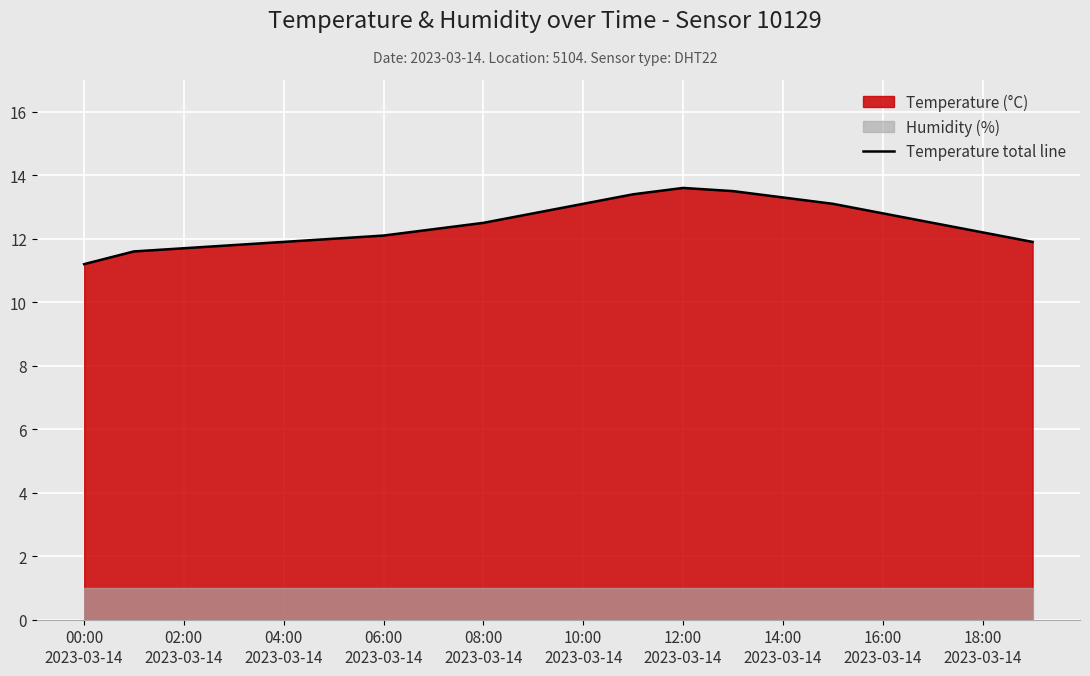

Reading left to right, what are all the values shown in this chart?

11.2	11.6	11.7	11.8	11.9	12.0	12.1	12.3	12.5	12.8	13.1	13.4	13.6	13.5	13.3	13.1	12.8	12.5	12.2	11.9